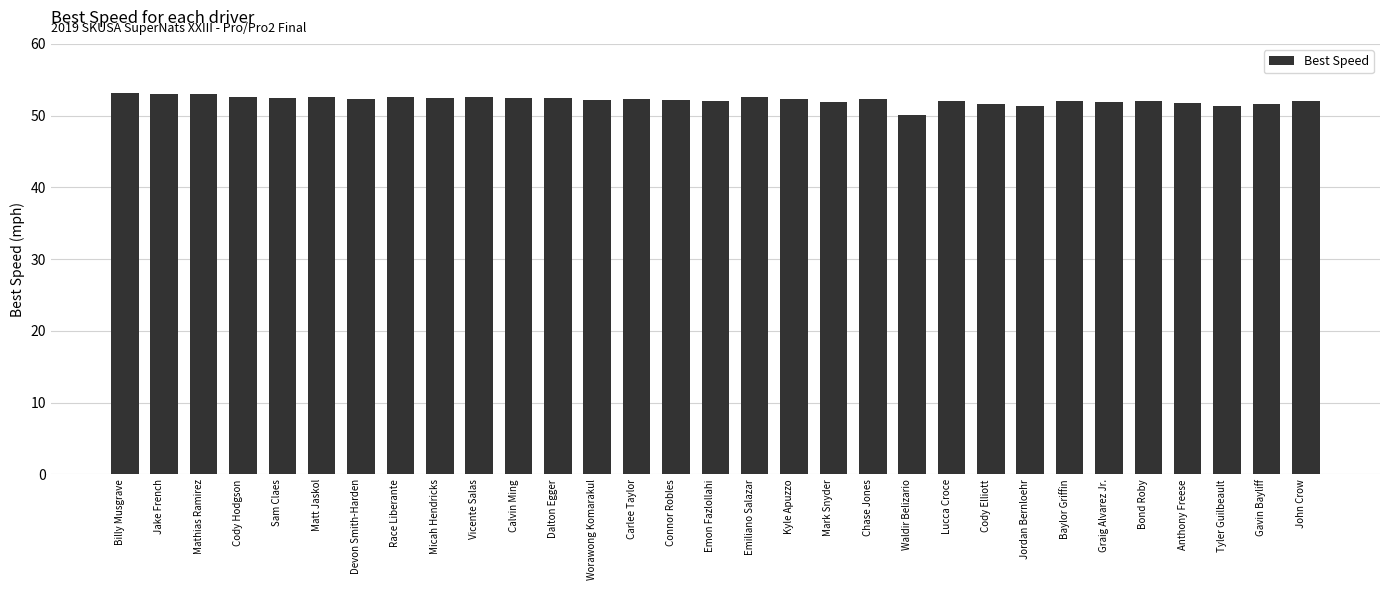

What is the approximate value at Jake French?

53.0